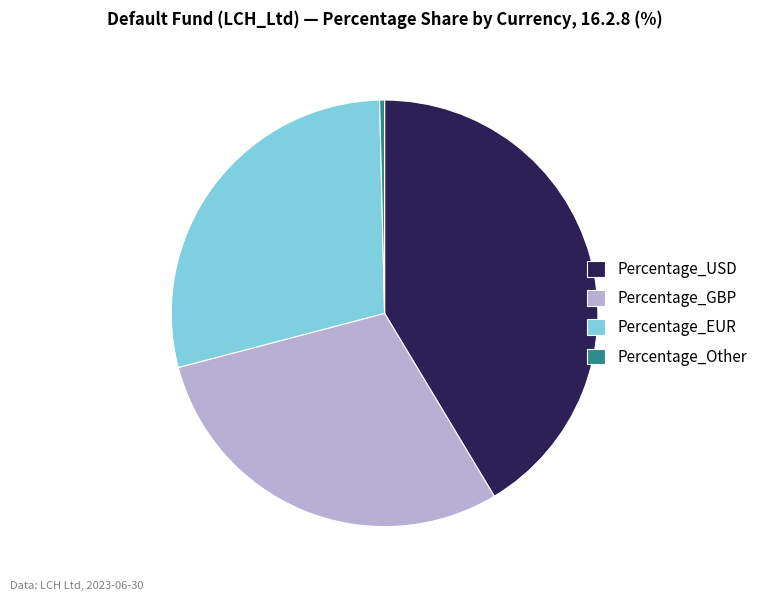

The Percentage_USD slice represents 53% of the pie. True or false?

False